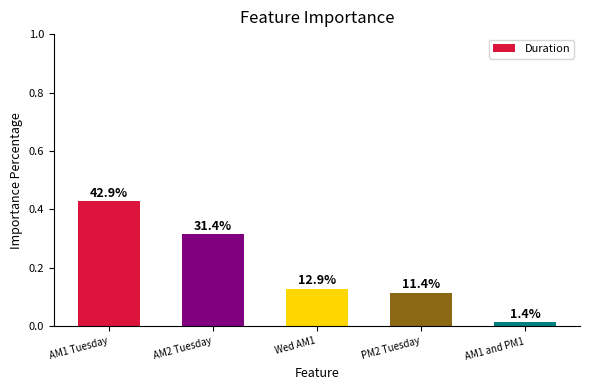

Are the bars grouped side by side (vs. stacked)?

No